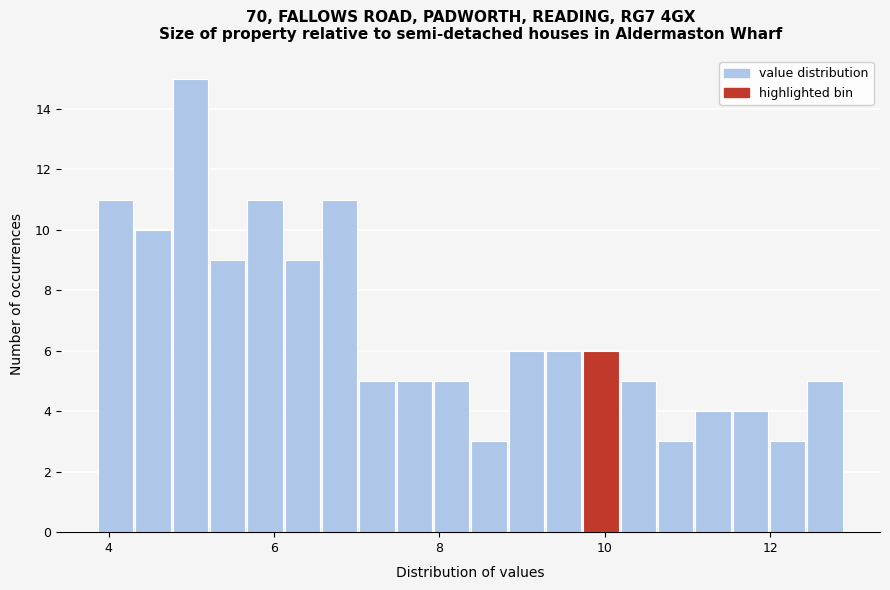

Around what value on the x-axis is the tallest bar? Give the approximate position of its centre, as read against the axis.

5.0